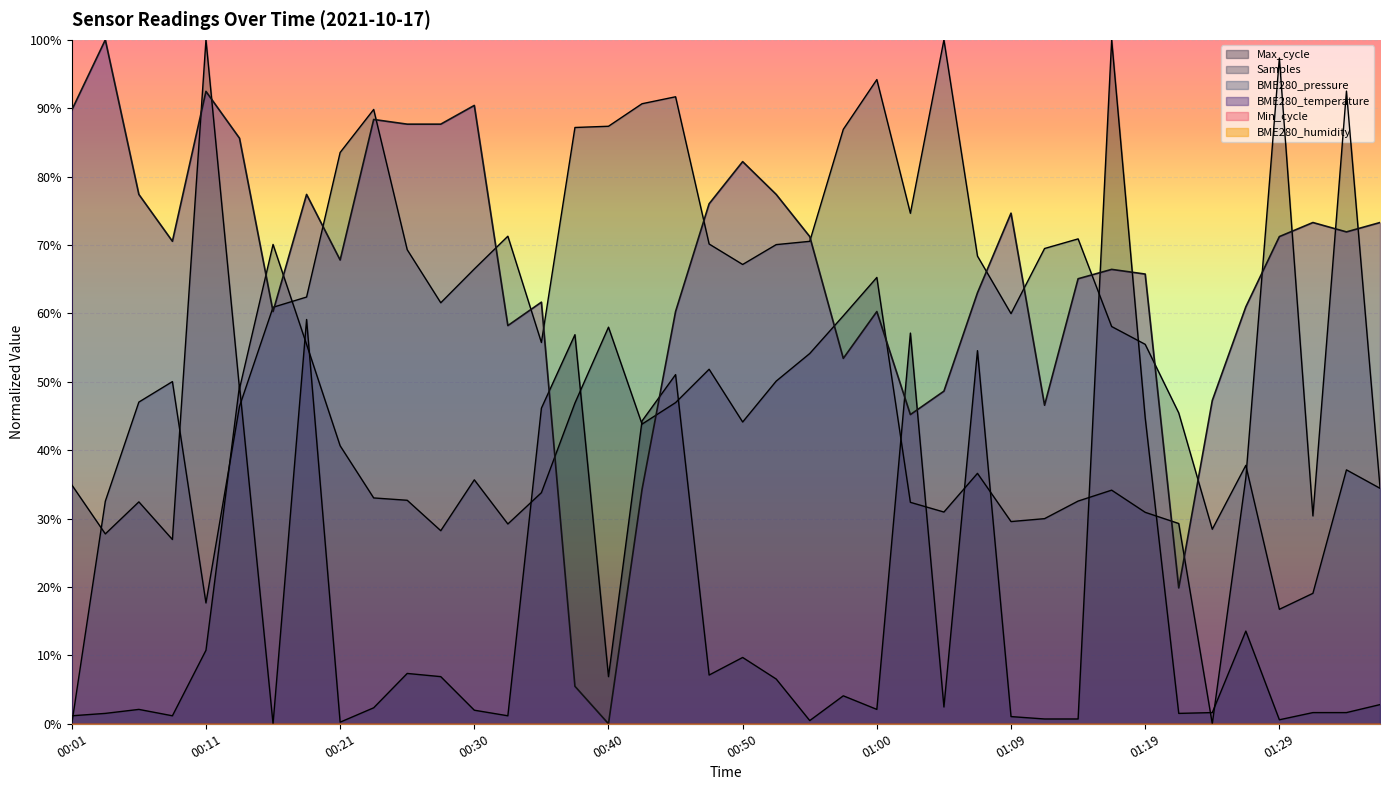

Does the chart display data point markers on the line(s)?

No